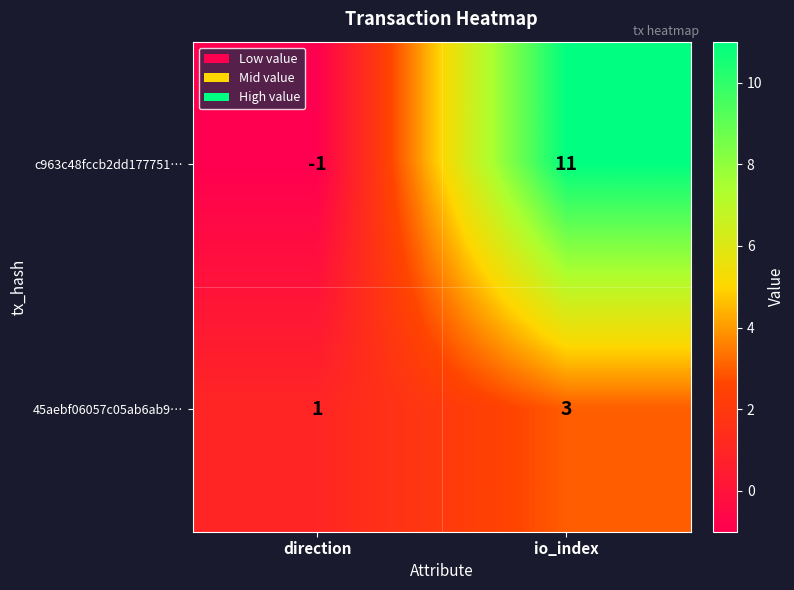

What is the maximum value shown in the chart?

11